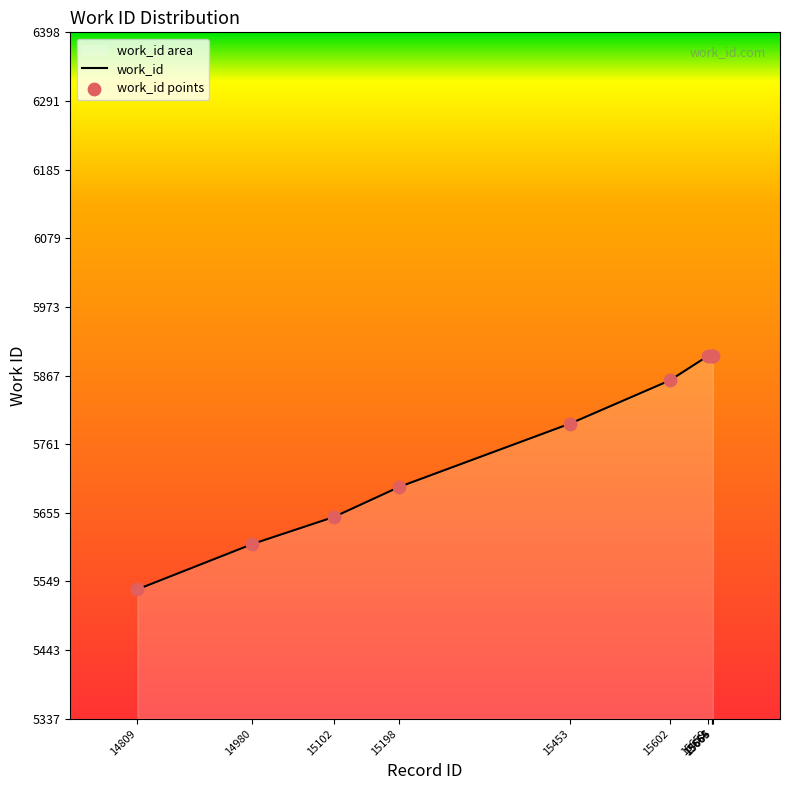

What is the ratio of the value at 15665 to the value at 15664?

1.0